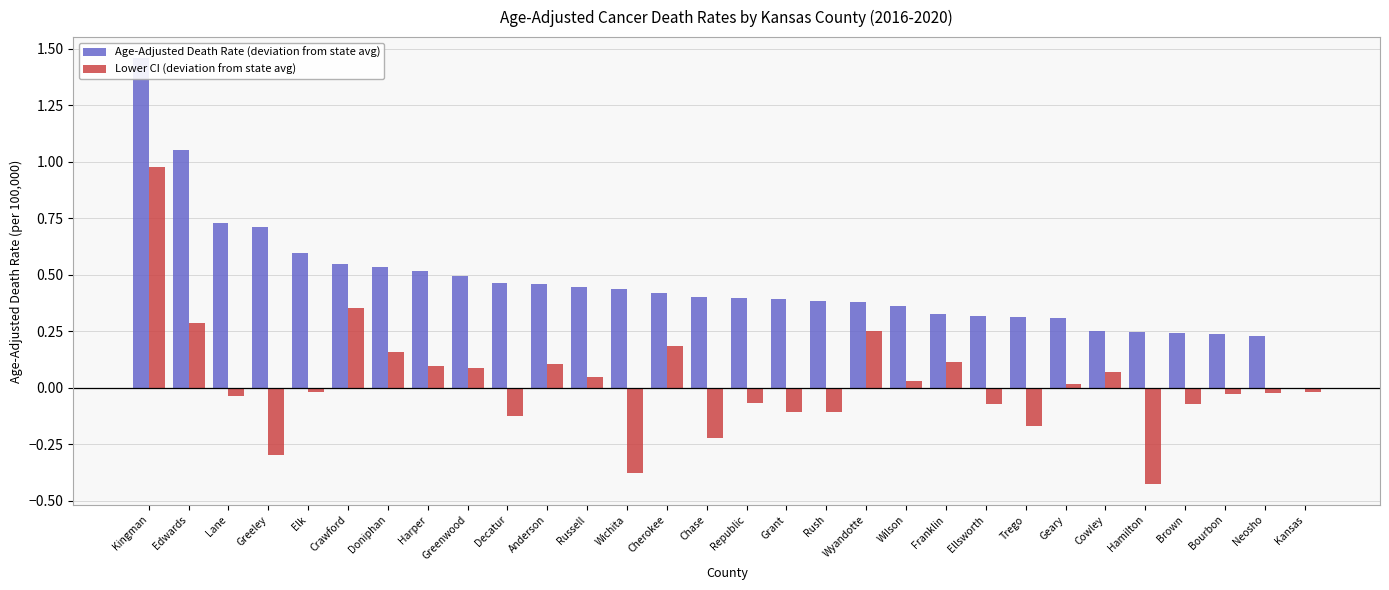

The value of Lower CI (deviation from state avg) at Anderson is 0.1. True or false?

True